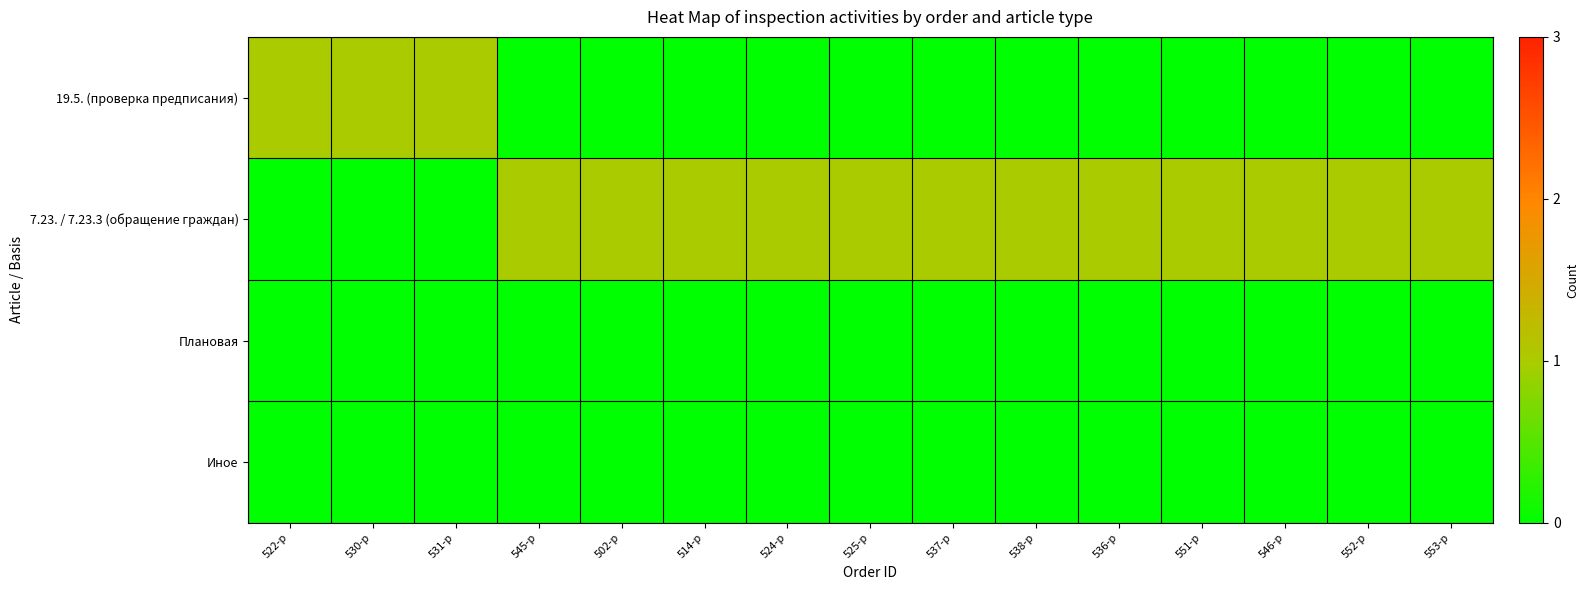

At which category is the sum across all series the highest?

522-р